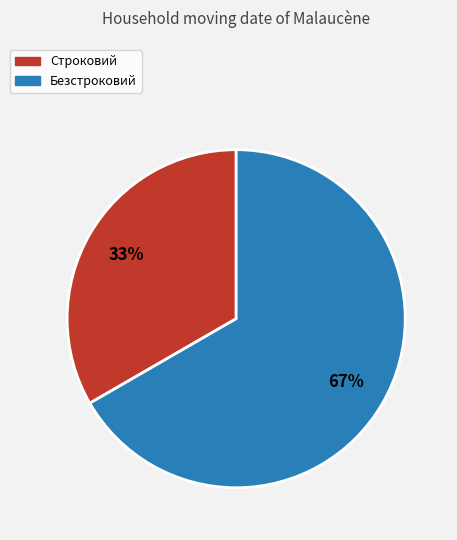

To the nearest percent, what portion does Безстроковий represent?

67%